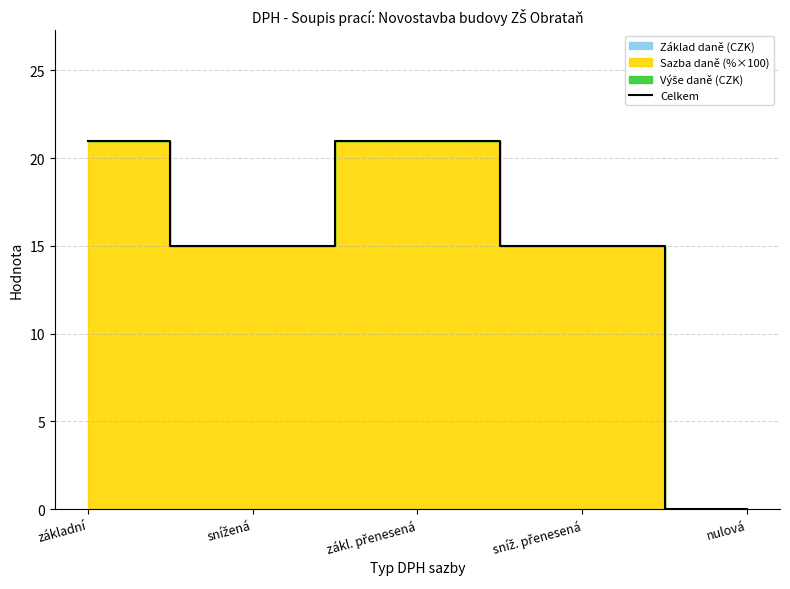

How many positive values are there?

4